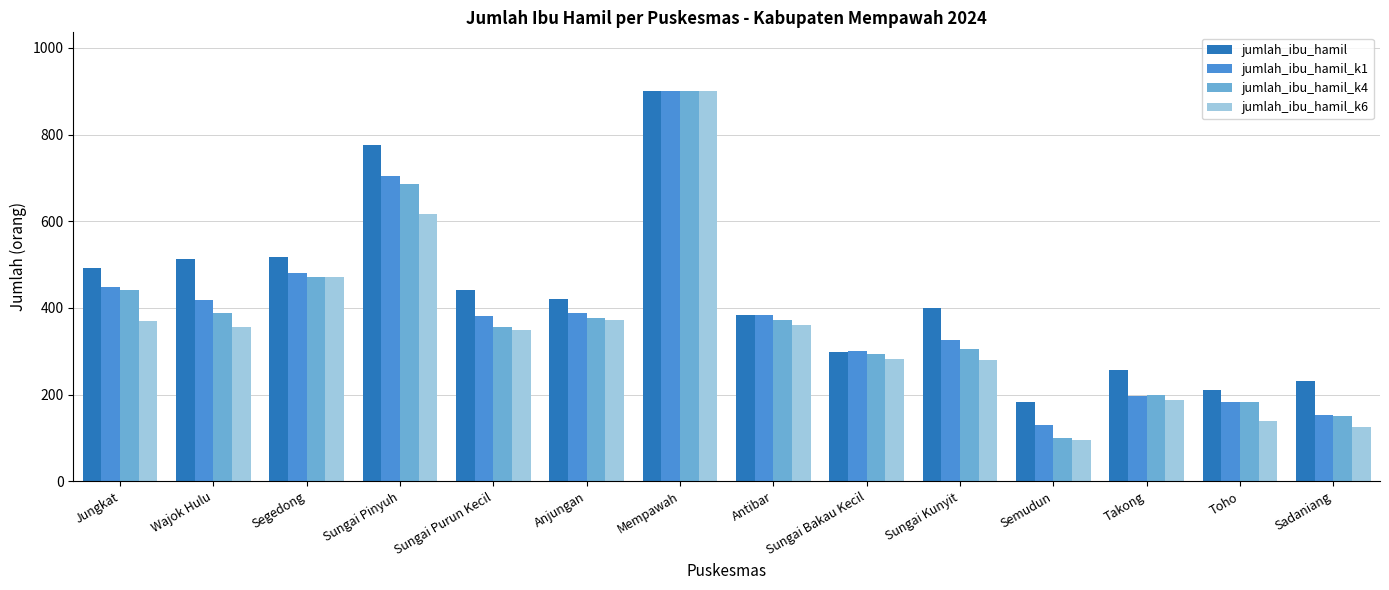

At which label is jumlah_ibu_hamil closest to 541?

Segedong